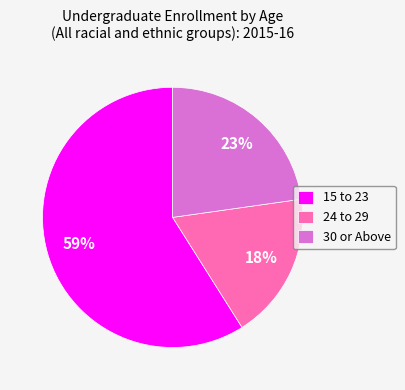

Which category accounts for the majority?

15 to 23